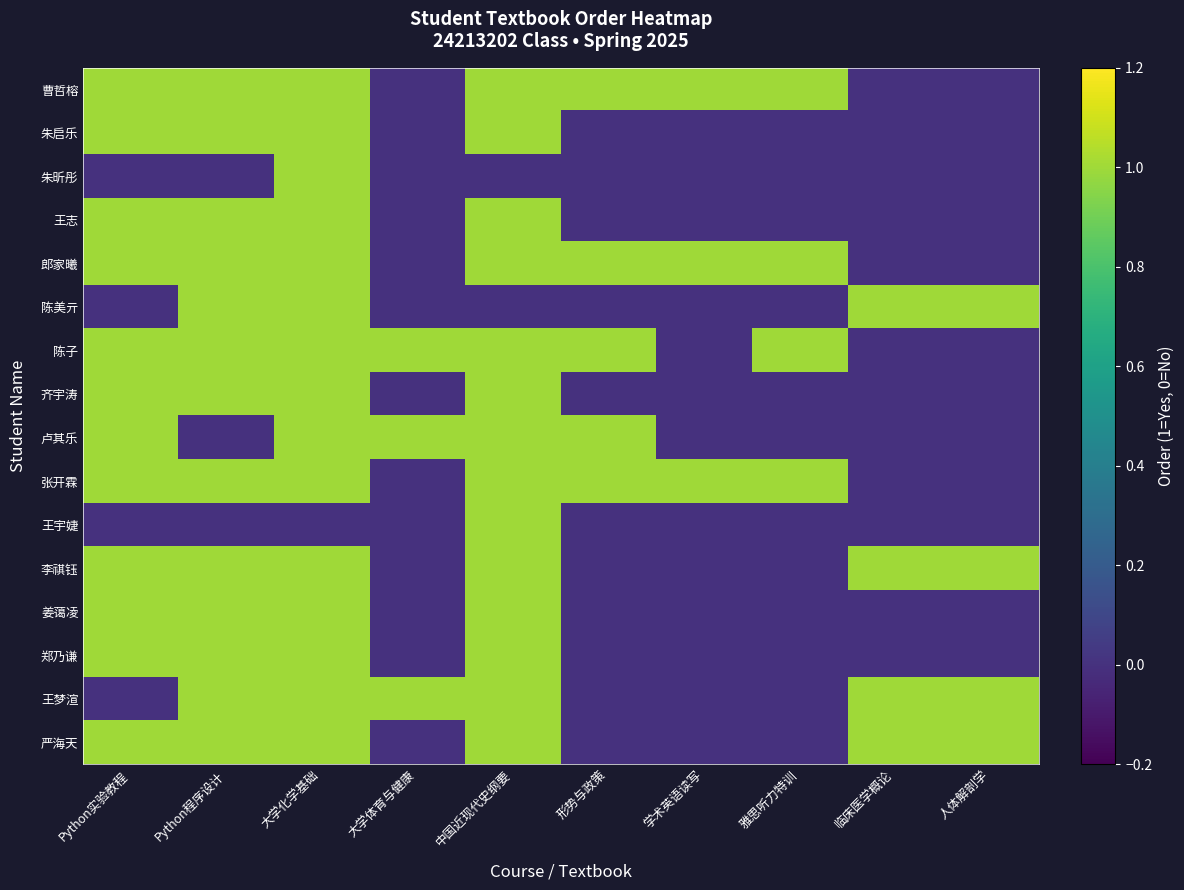

Reading left to right, list all the values displayed in this chart.

曹哲榕: Python实验教程=1	Python程序设计=1	大学化学基础=1	大学体育与健康=0	中国近现代史纲要=1	形势与政策=1	学术英语读写=1	雅思听力特训=1	临床医学概论=0	人体解剖学=0
朱启乐: Python实验教程=1	Python程序设计=1	大学化学基础=1	大学体育与健康=0	中国近现代史纲要=1	形势与政策=0	学术英语读写=0	雅思听力特训=0	临床医学概论=0	人体解剖学=0
朱昕彤: Python实验教程=0	Python程序设计=0	大学化学基础=1	大学体育与健康=0	中国近现代史纲要=0	形势与政策=0	学术英语读写=0	雅思听力特训=0	临床医学概论=0	人体解剖学=0
王志: Python实验教程=1	Python程序设计=1	大学化学基础=1	大学体育与健康=0	中国近现代史纲要=1	形势与政策=0	学术英语读写=0	雅思听力特训=0	临床医学概论=0	人体解剖学=0
郎家曦: Python实验教程=1	Python程序设计=1	大学化学基础=1	大学体育与健康=0	中国近现代史纲要=1	形势与政策=1	学术英语读写=1	雅思听力特训=1	临床医学概论=0	人体解剖学=0
陈美亓: Python实验教程=0	Python程序设计=1	大学化学基础=1	大学体育与健康=0	中国近现代史纲要=0	形势与政策=0	学术英语读写=0	雅思听力特训=0	临床医学概论=1	人体解剖学=1
陈子: Python实验教程=1	Python程序设计=1	大学化学基础=1	大学体育与健康=1	中国近现代史纲要=1	形势与政策=1	学术英语读写=0	雅思听力特训=1	临床医学概论=0	人体解剖学=0
齐宇涛: Python实验教程=1	Python程序设计=1	大学化学基础=1	大学体育与健康=0	中国近现代史纲要=1	形势与政策=0	学术英语读写=0	雅思听力特训=0	临床医学概论=0	人体解剖学=0
卢其乐: Python实验教程=1	Python程序设计=0	大学化学基础=1	大学体育与健康=1	中国近现代史纲要=1	形势与政策=1	学术英语读写=0	雅思听力特训=0	临床医学概论=0	人体解剖学=0
张开霖: Python实验教程=1	Python程序设计=1	大学化学基础=1	大学体育与健康=0	中国近现代史纲要=1	形势与政策=1	学术英语读写=1	雅思听力特训=1	临床医学概论=0	人体解剖学=0
王宇婕: Python实验教程=0	Python程序设计=0	大学化学基础=0	大学体育与健康=0	中国近现代史纲要=1	形势与政策=0	学术英语读写=0	雅思听力特训=0	临床医学概论=0	人体解剖学=0
李祺钰: Python实验教程=1	Python程序设计=1	大学化学基础=1	大学体育与健康=0	中国近现代史纲要=1	形势与政策=0	学术英语读写=0	雅思听力特训=0	临床医学概论=1	人体解剖学=1
姜蔼凌: Python实验教程=1	Python程序设计=1	大学化学基础=1	大学体育与健康=0	中国近现代史纲要=1	形势与政策=0	学术英语读写=0	雅思听力特训=0	临床医学概论=0	人体解剖学=0
郑乃谦: Python实验教程=1	Python程序设计=1	大学化学基础=1	大学体育与健康=0	中国近现代史纲要=1	形势与政策=0	学术英语读写=0	雅思听力特训=0	临床医学概论=0	人体解剖学=0
王梦渲: Python实验教程=0	Python程序设计=1	大学化学基础=1	大学体育与健康=1	中国近现代史纲要=1	形势与政策=0	学术英语读写=0	雅思听力特训=0	临床医学概论=1	人体解剖学=1
严海天: Python实验教程=1	Python程序设计=1	大学化学基础=1	大学体育与健康=0	中国近现代史纲要=1	形势与政策=0	学术英语读写=0	雅思听力特训=0	临床医学概论=1	人体解剖学=1